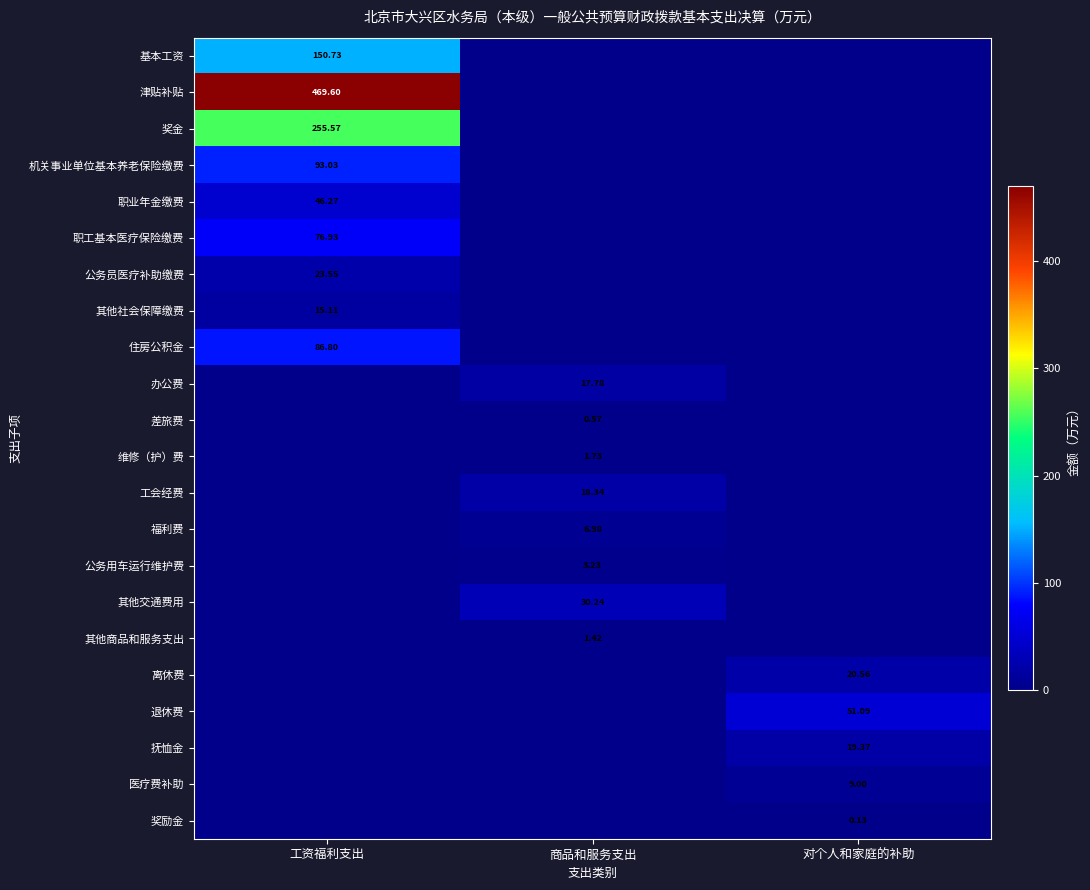

Is the value of 津贴补贴 at 工资福利支出 greater than the value of 公务用车运行维护费 at 商品和服务支出?

Yes